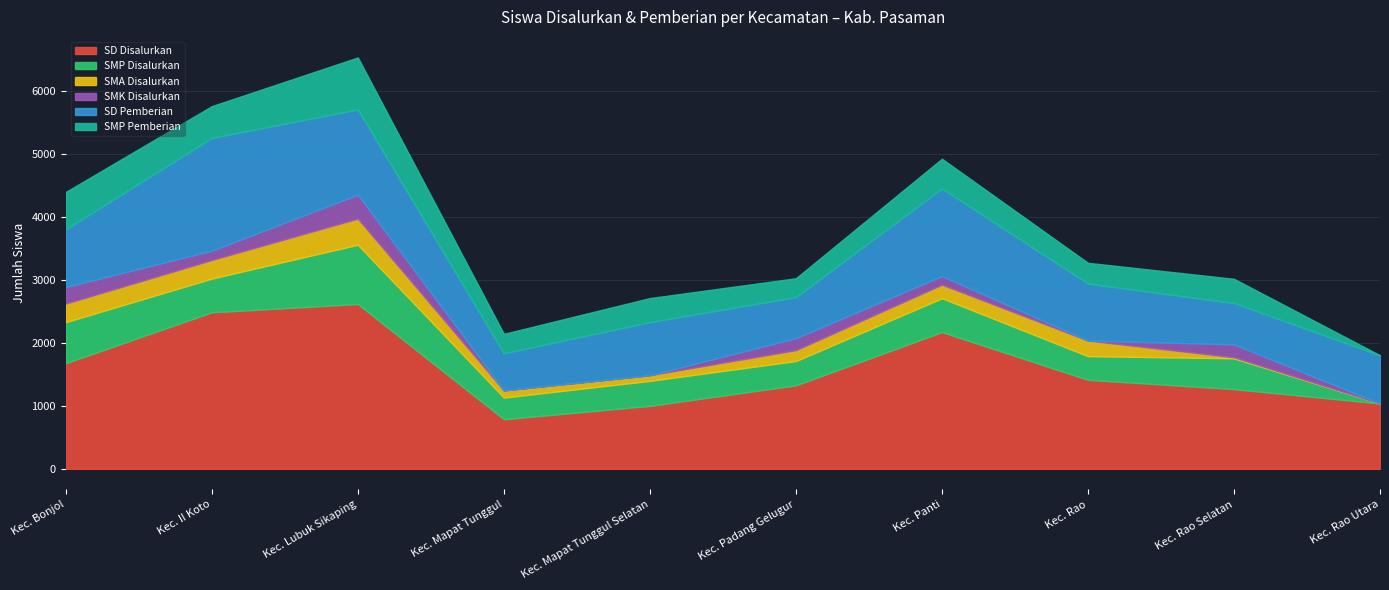

At which category does the chart reach its peak across all series?

Kec. Lubuk Sikaping